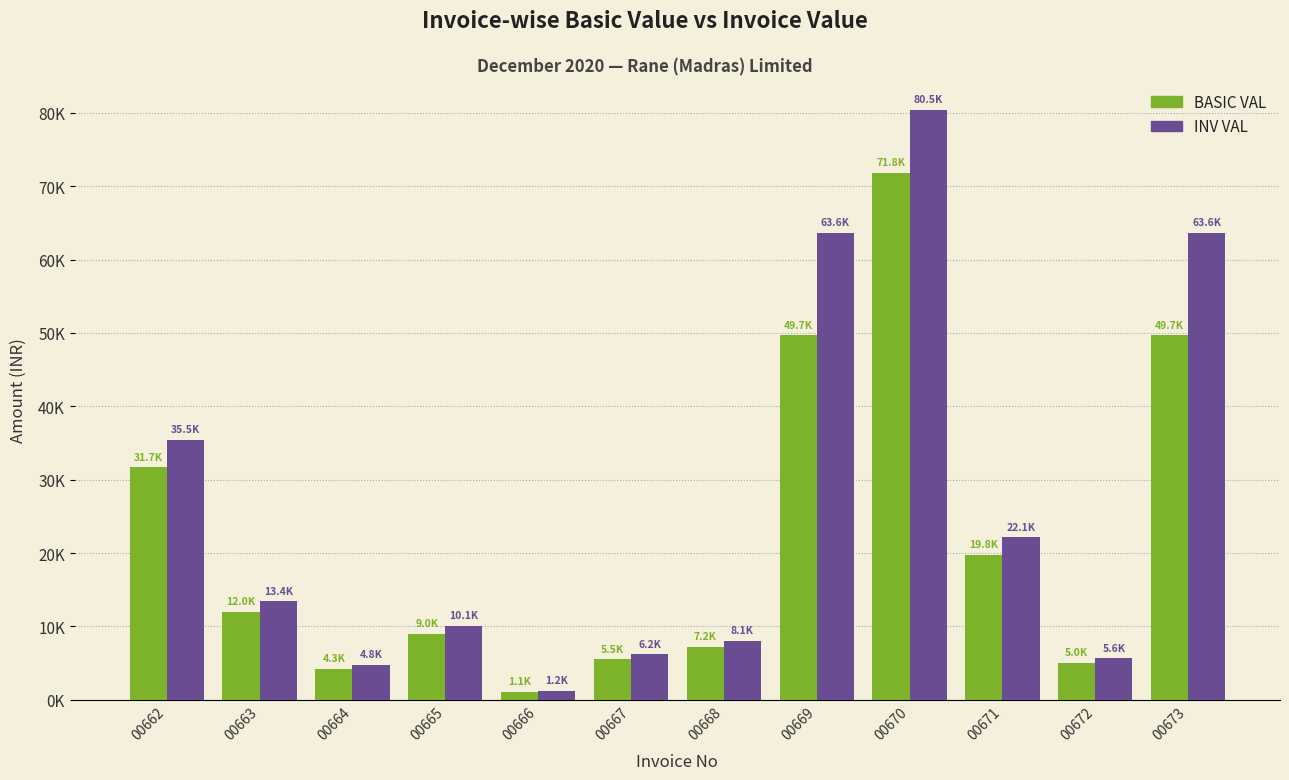

What are all the series names shown in the legend?

BASIC VAL, INV VAL